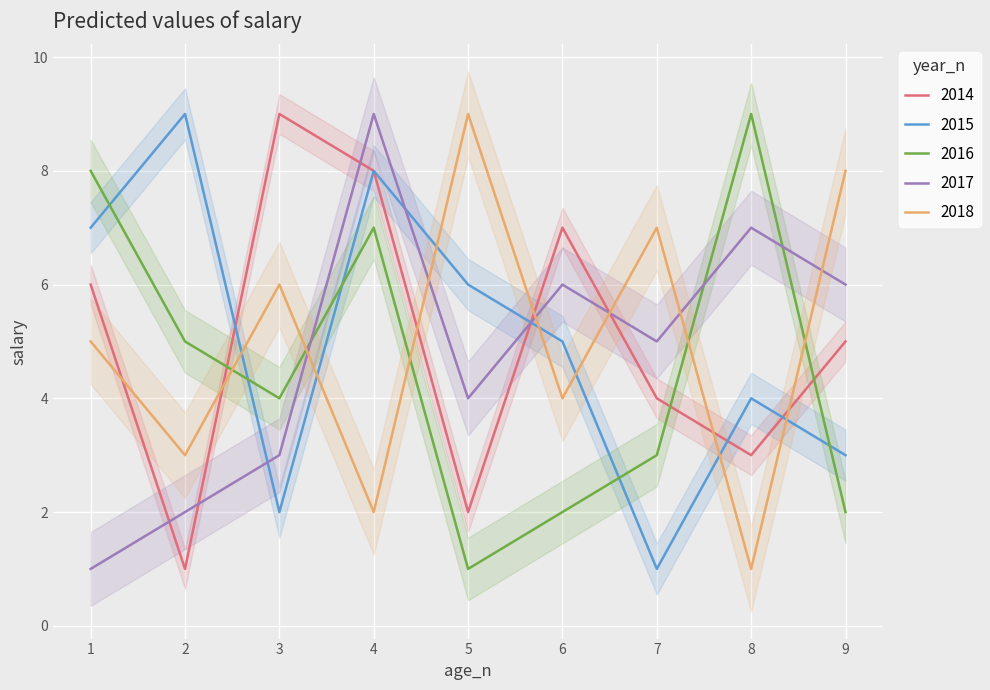

True or false: 2014 has a value of 6 at 7.

False